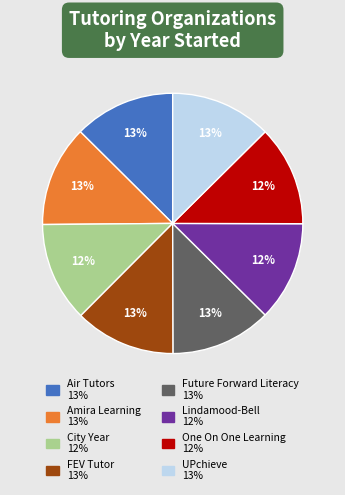

What percentage is the Lindamood-Bell slice, to the nearest percent?

12%